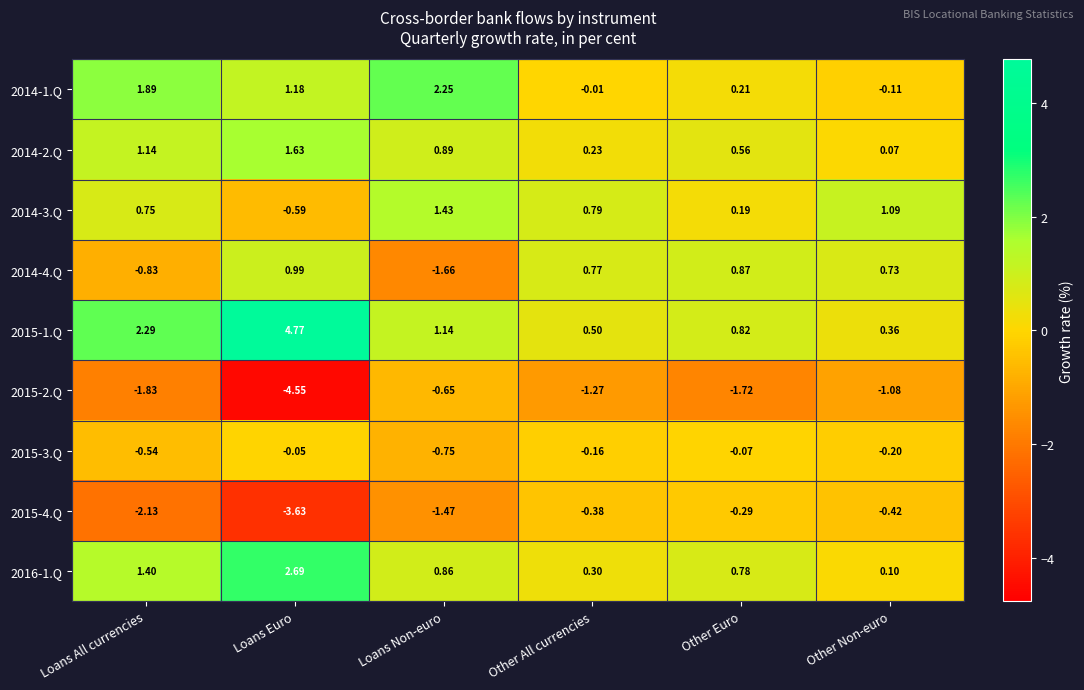

Which series has the largest total across all categories?

2015-1.Q